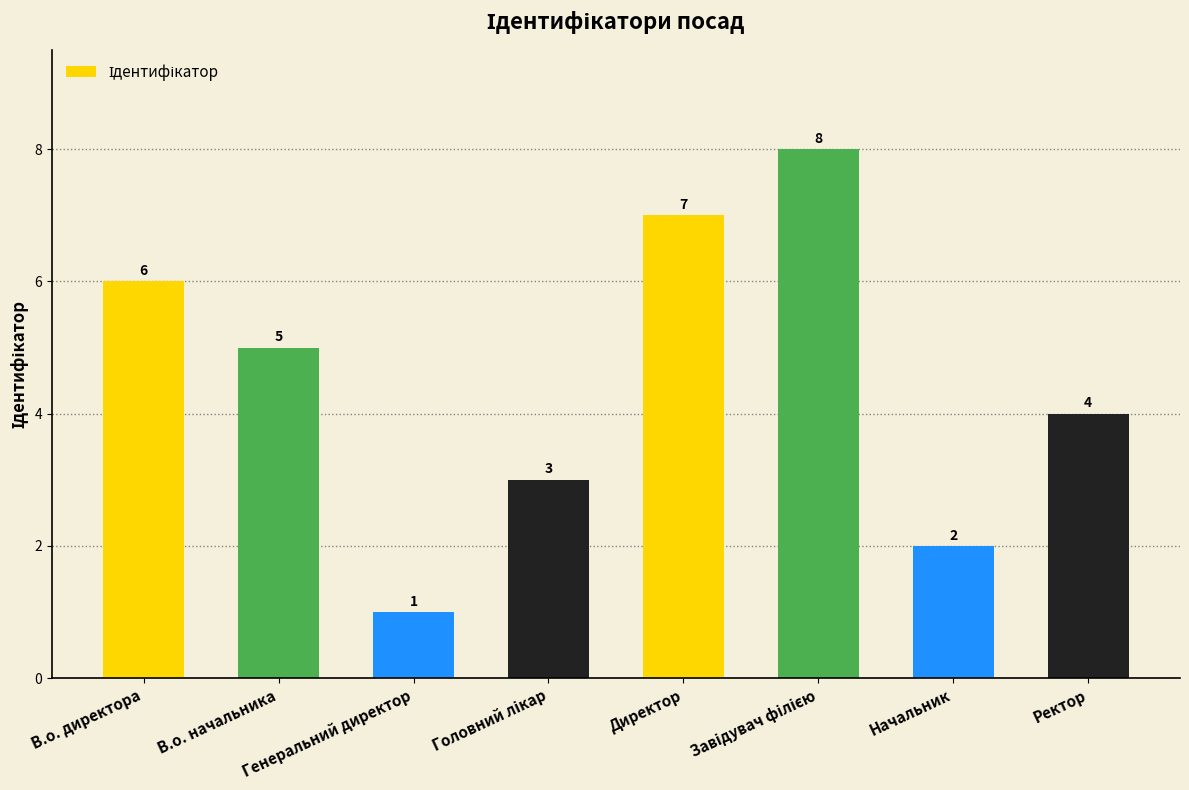

Are the bars horizontal?

No